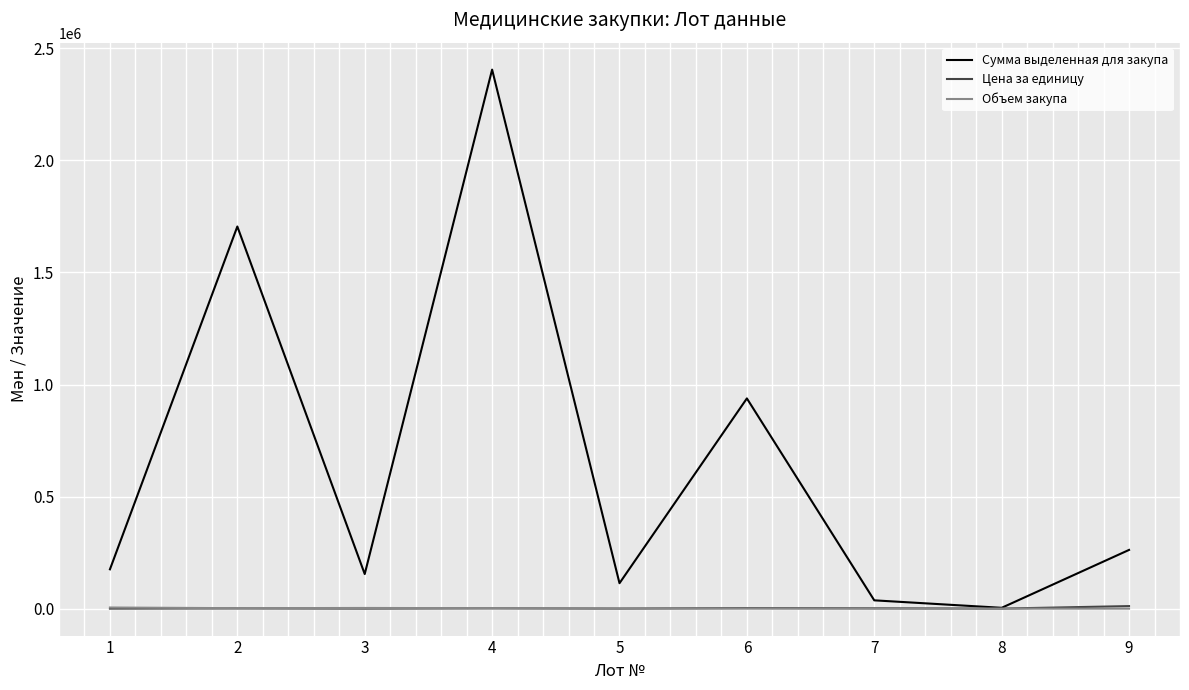

What is the difference between the highest and lowest values at 5?

113192.3